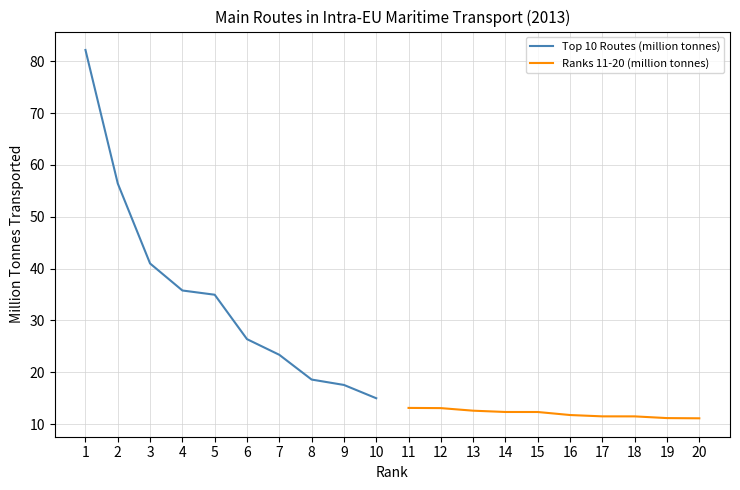

The Top 10 Routes (million tonnes) series shows 8.3 at 9. True or false?

False